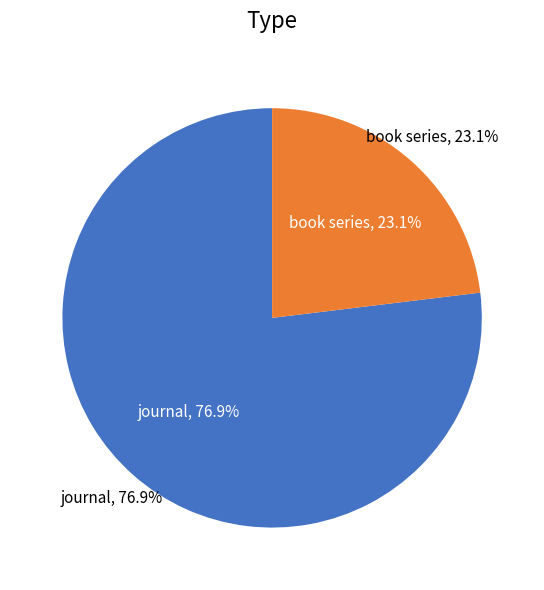

Is it true that book series is 23% of the pie?

True